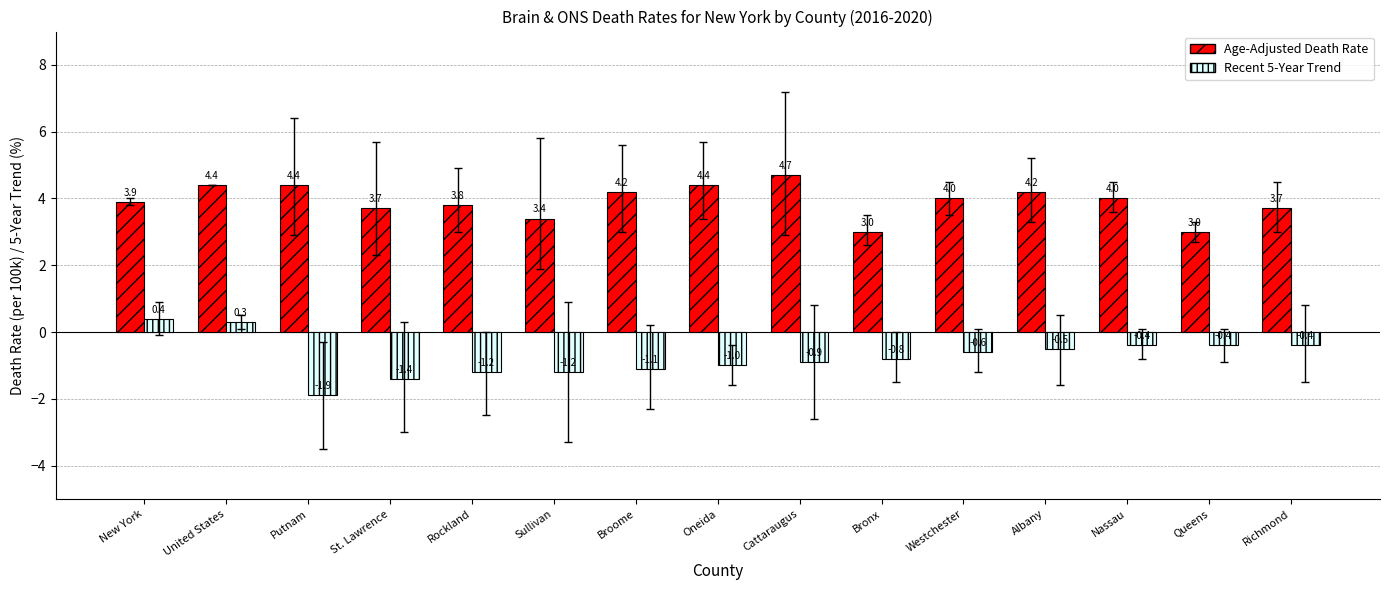

True or false: Age-Adjusted Death Rate has a value of 4.2 at Broome.

True